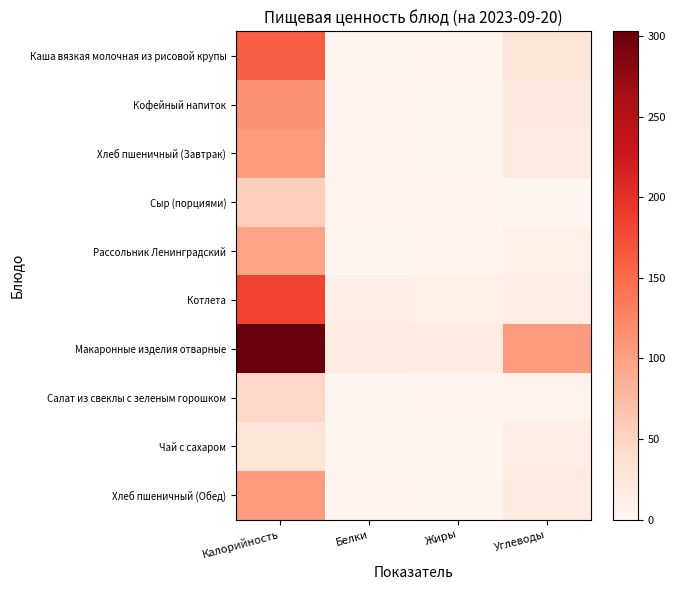

Which label corresponds to the smallest value in the chart?

Углеводы